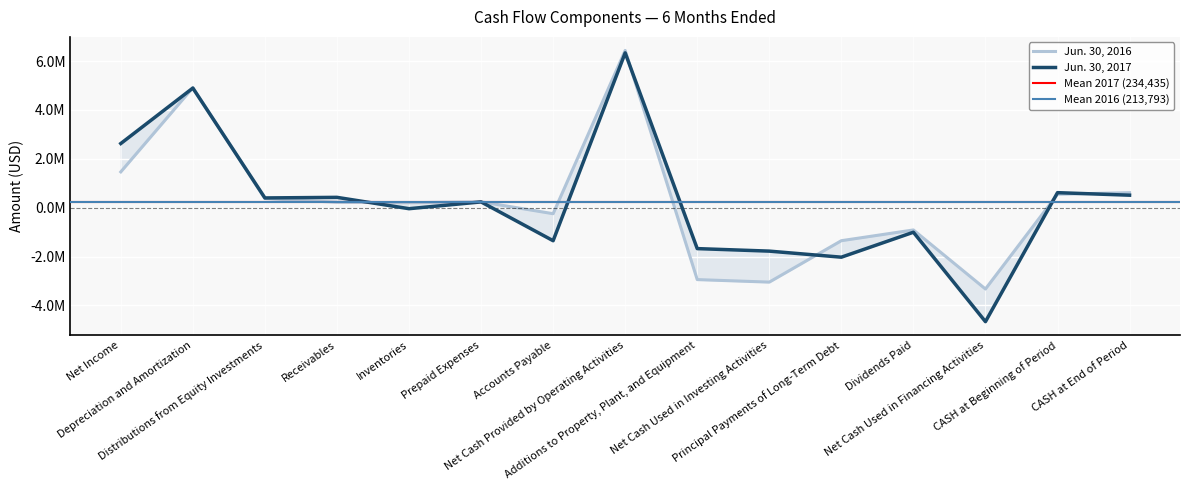

What is the difference between the maximum and minimum values in the Jun. 30, 2017 series?

11000526